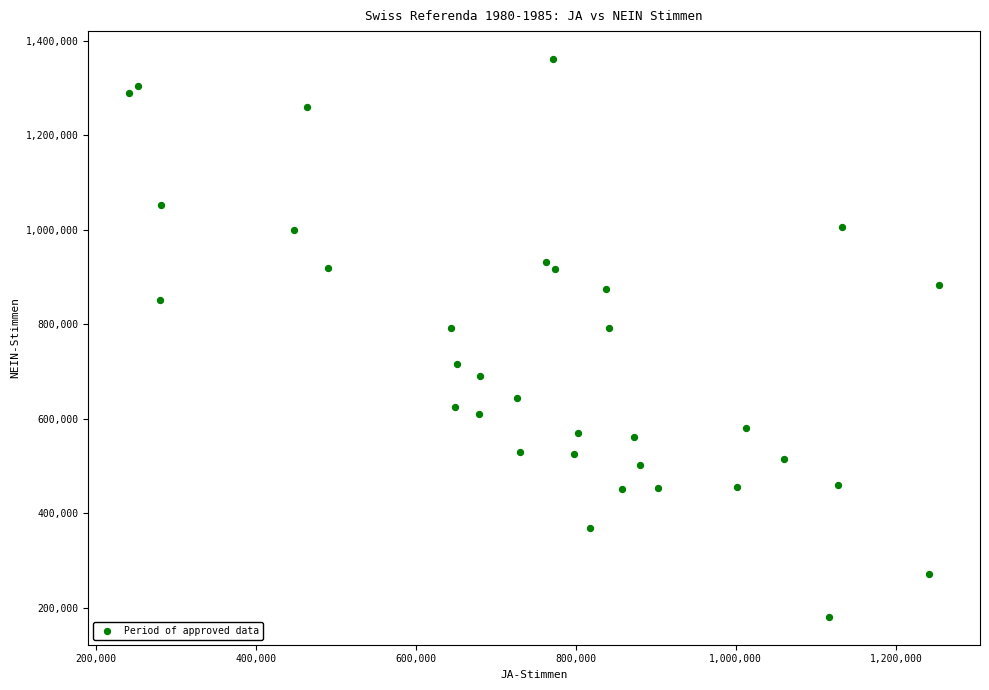

What is the range of Y values (max minus min)?

1180473